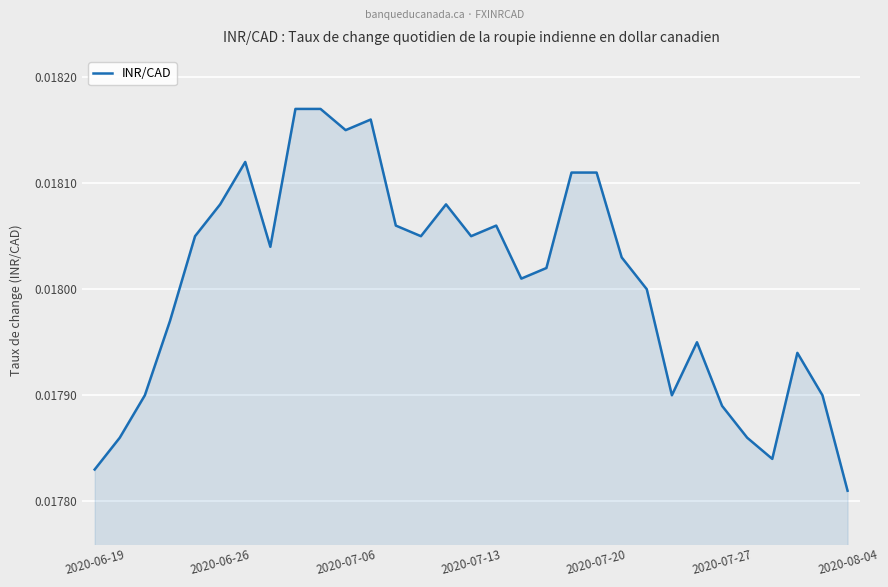

At which label is the value closest to 0?

2020-08-04